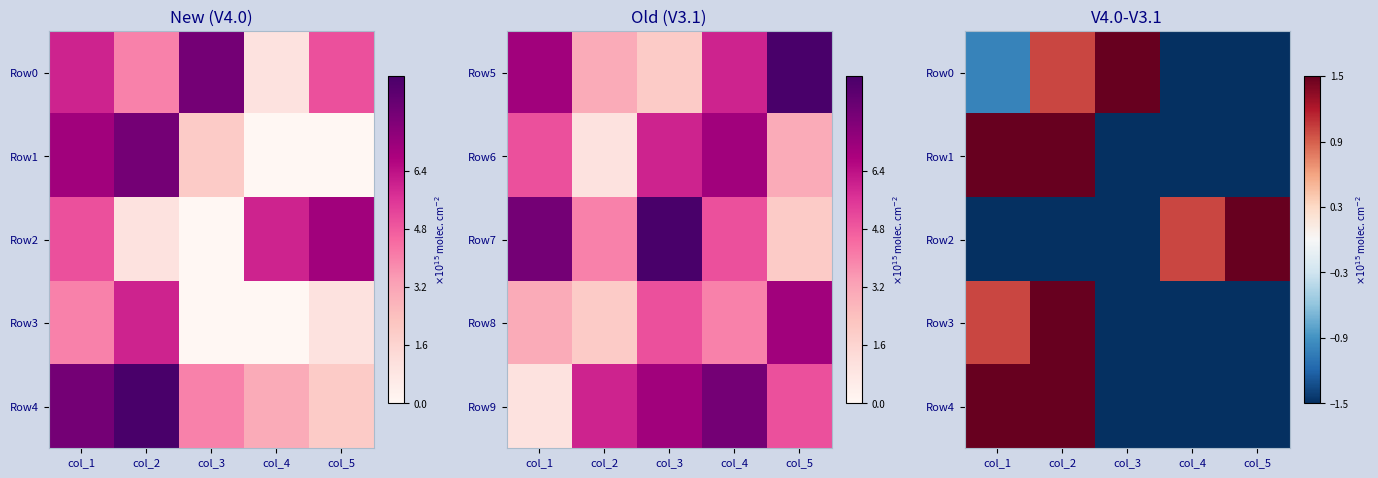

Read the Row2 value at col_4.

1